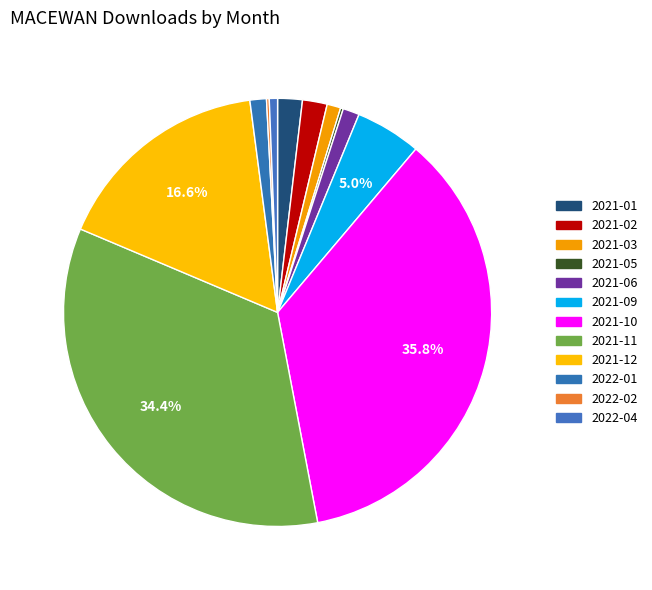

What is the largest slice in the pie chart?

2021-10